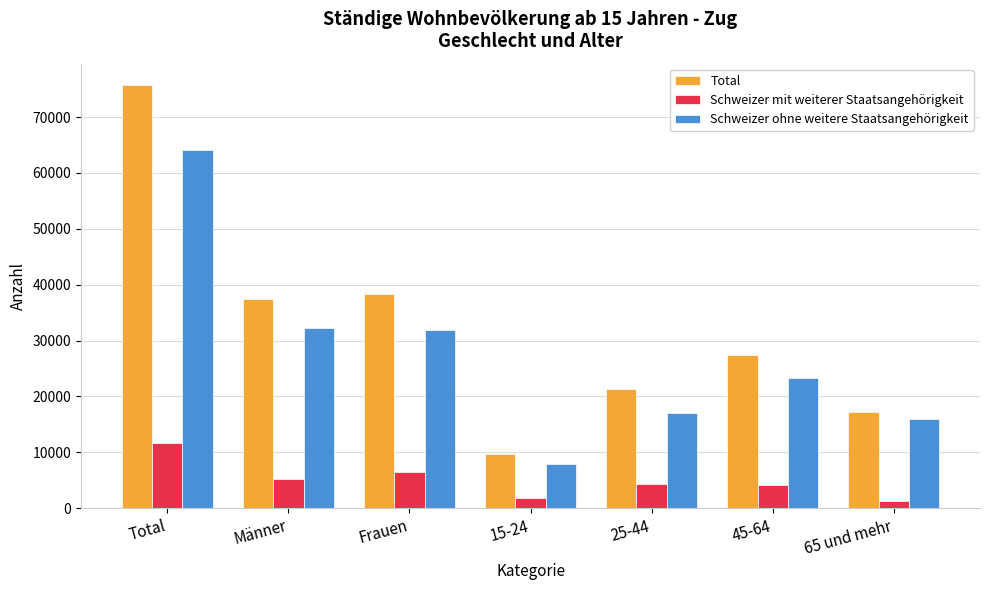

Rank the series by their average value, from highest to lowest.

Total, Schweizer ohne weitere Staatsangehörigkeit, Schweizer mit weiterer Staatsangehörigkeit